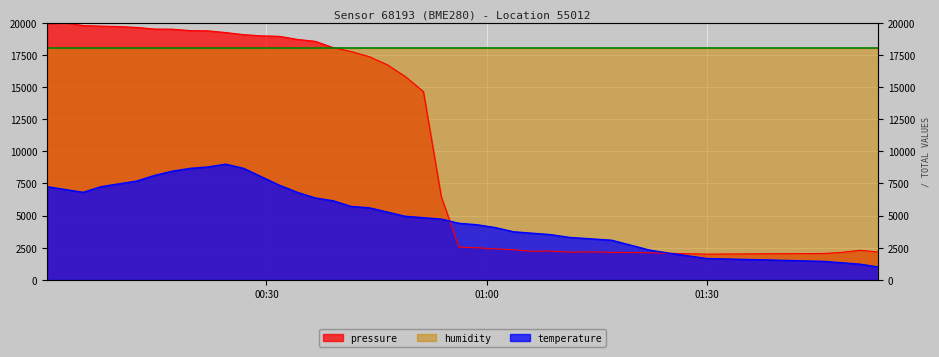

How many values in the pressure series exceed 16724?

20